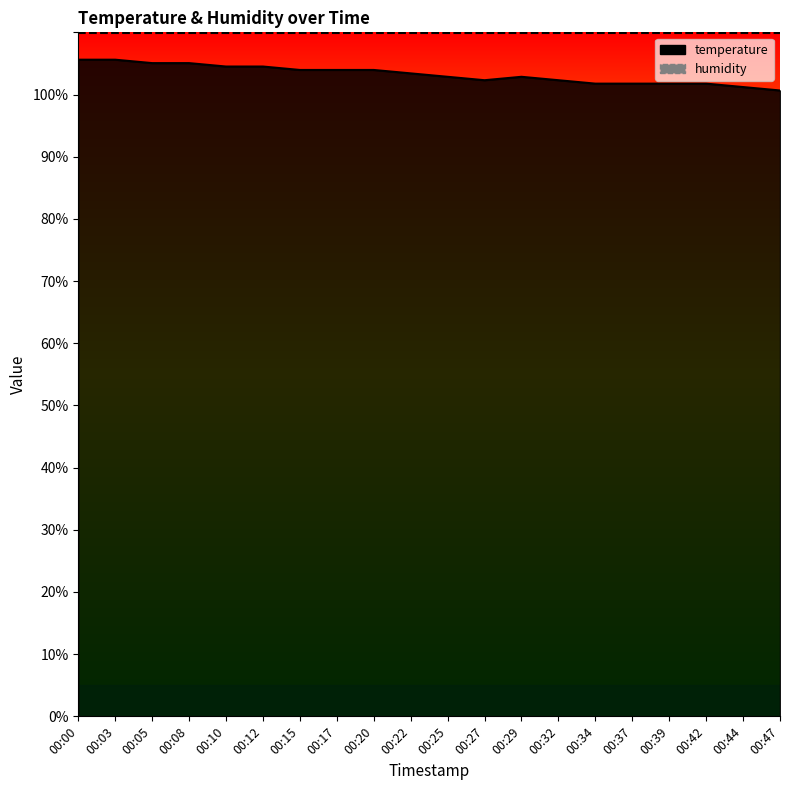

What is the maximum value shown in the chart?

105.6